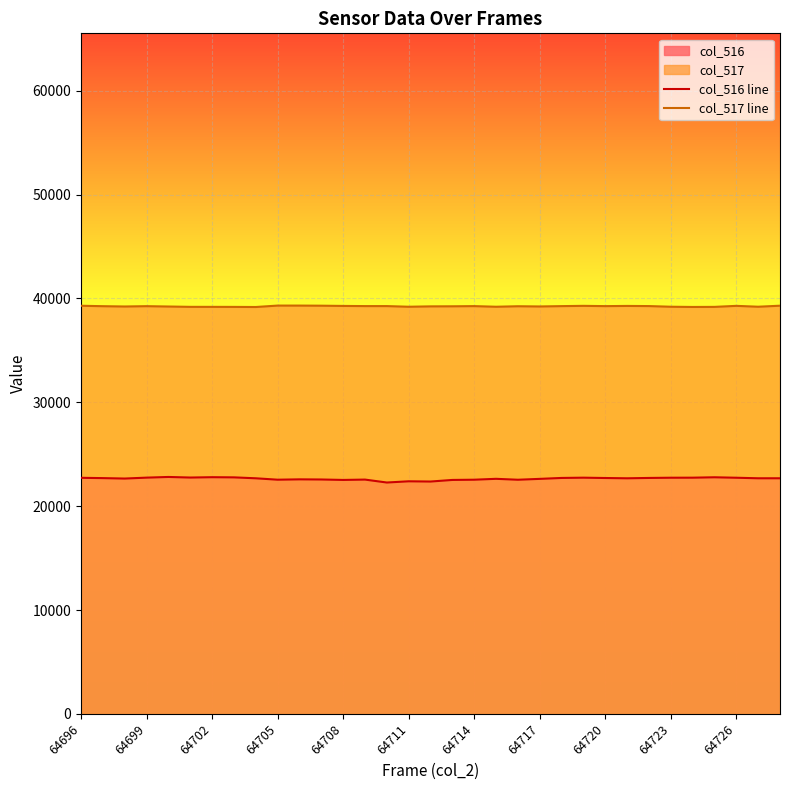

Which series has the largest total across all categories?

col_517 line